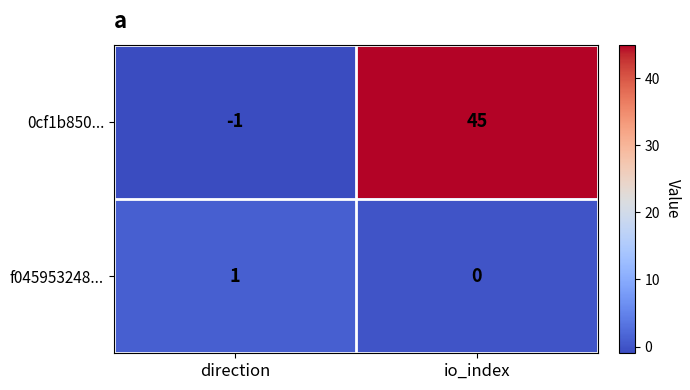

What is the spread (max minus min) of values at direction?

2